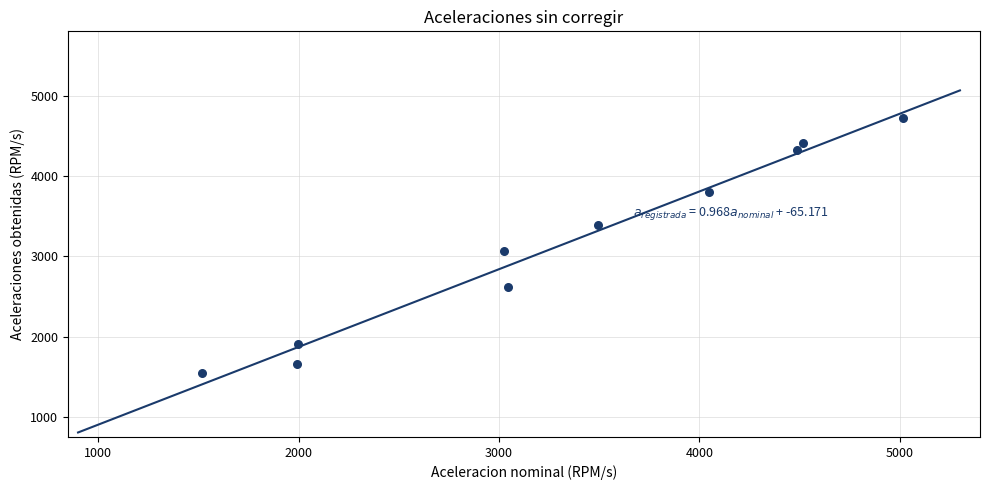

What is the range of X values (max minus min)?

3496.8